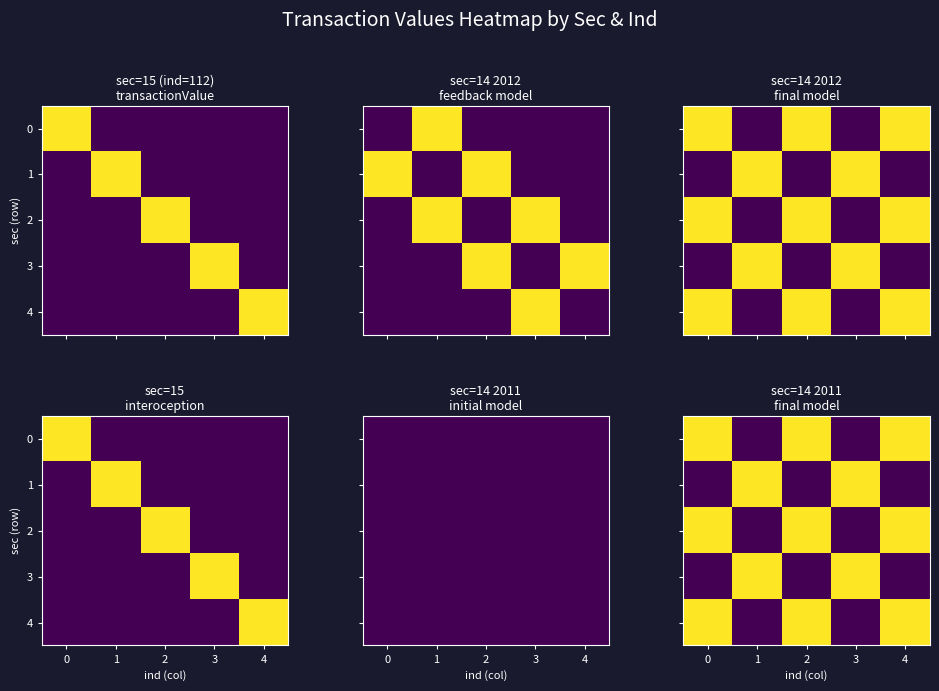

How many categories are shown in the chart?

5